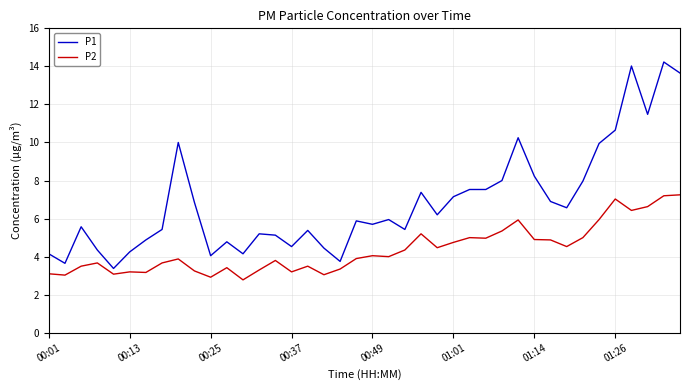

Which series has the largest total across all categories?

P1